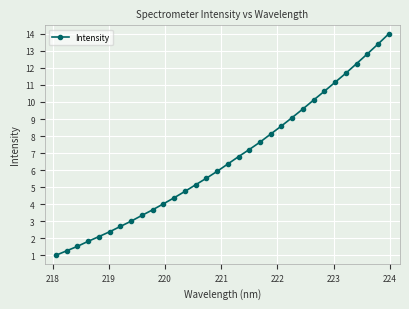

What is the greatest value displayed?

14.0